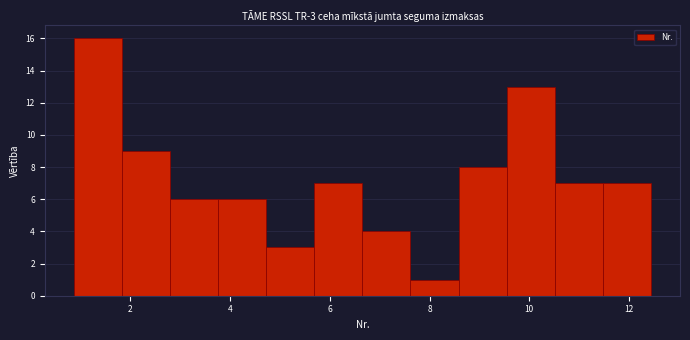

Over which range of the x-axis is the bar tallest?

0.8 to 1.8